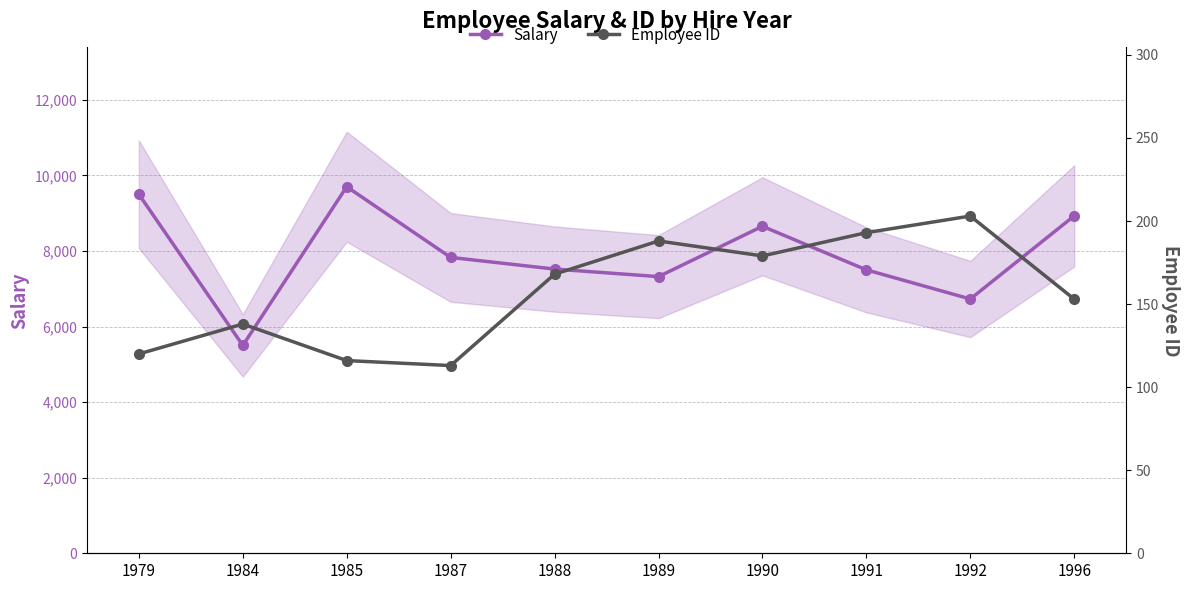

The Employee ID series shows 138.0 at 1984. True or false?

True